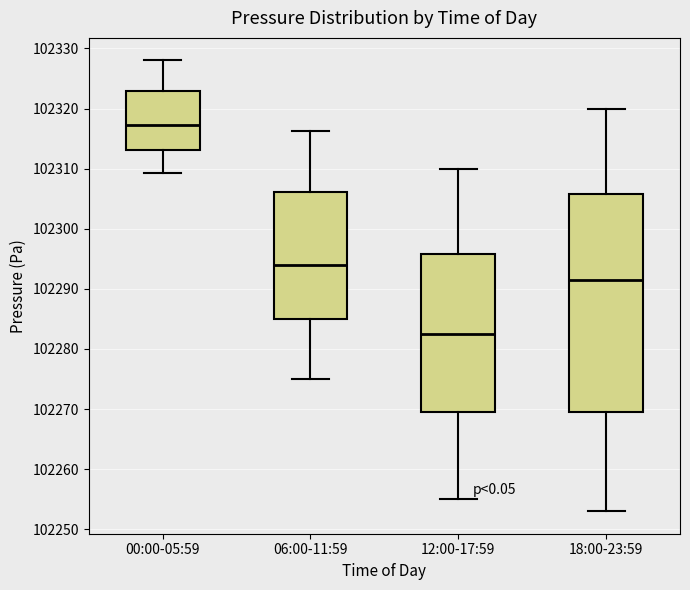

Comparing the boxes themselves (not the whiskers), which one is the tallest?

18:00-23:59